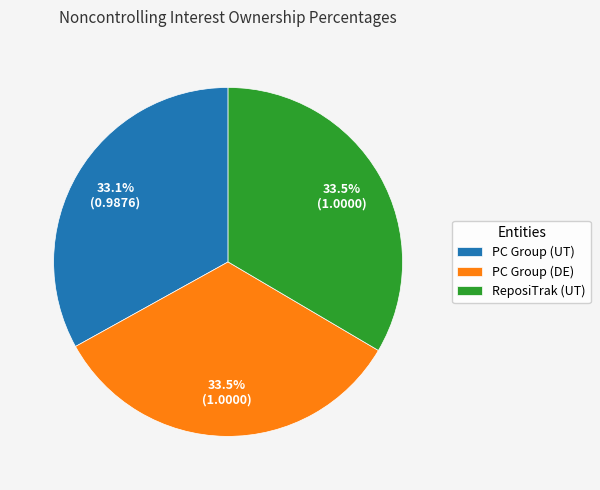

Combined, do PC Group (UT) and PC Group (DE) account for over 50%?

Yes